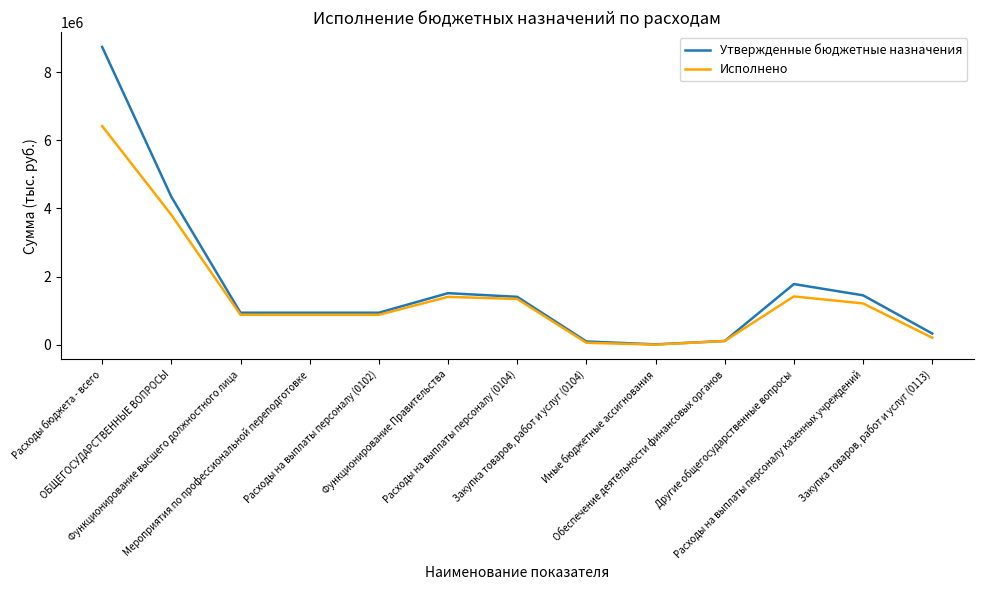

Rank the series by their maximum value, from lowest to highest.

Исполнено, Утвержденные бюджетные назначения